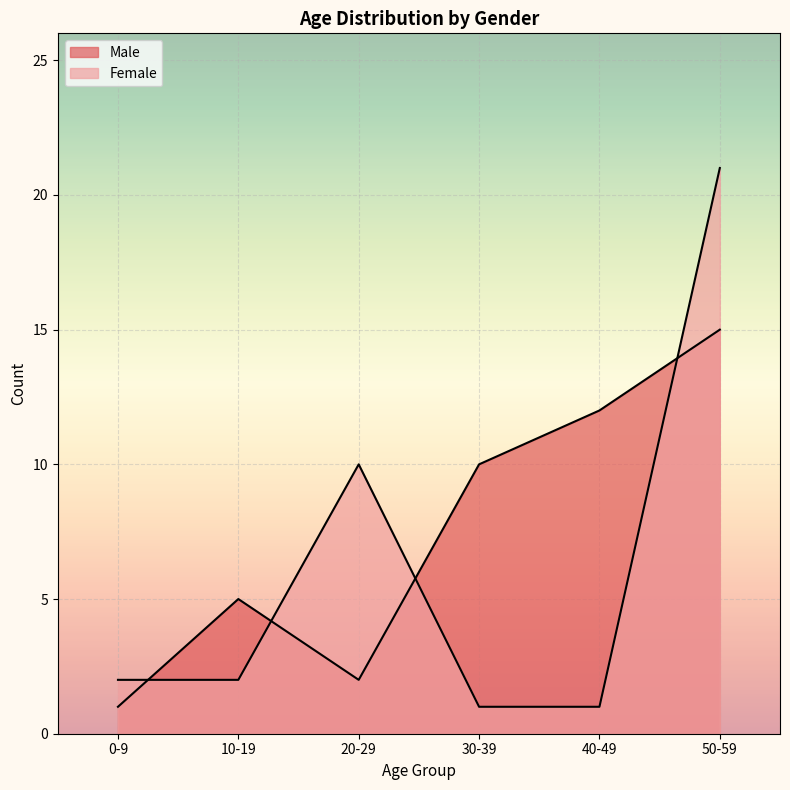

Reading left to right, extract all data points from this chart.

Male: 0-9=1	10-19=5	20-29=2	30-39=10	40-49=12	50-59=15
Female: 0-9=2	10-19=2	20-29=10	30-39=1	40-49=1	50-59=21